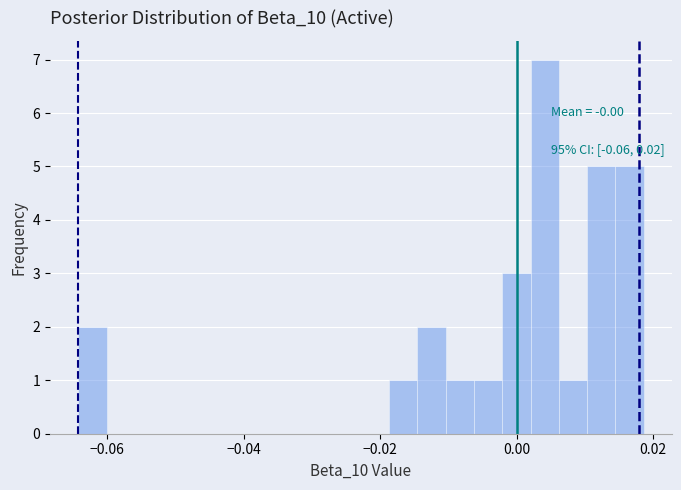

Read against the x-axis, roughly where is the centre of the tallest bar?

0.004